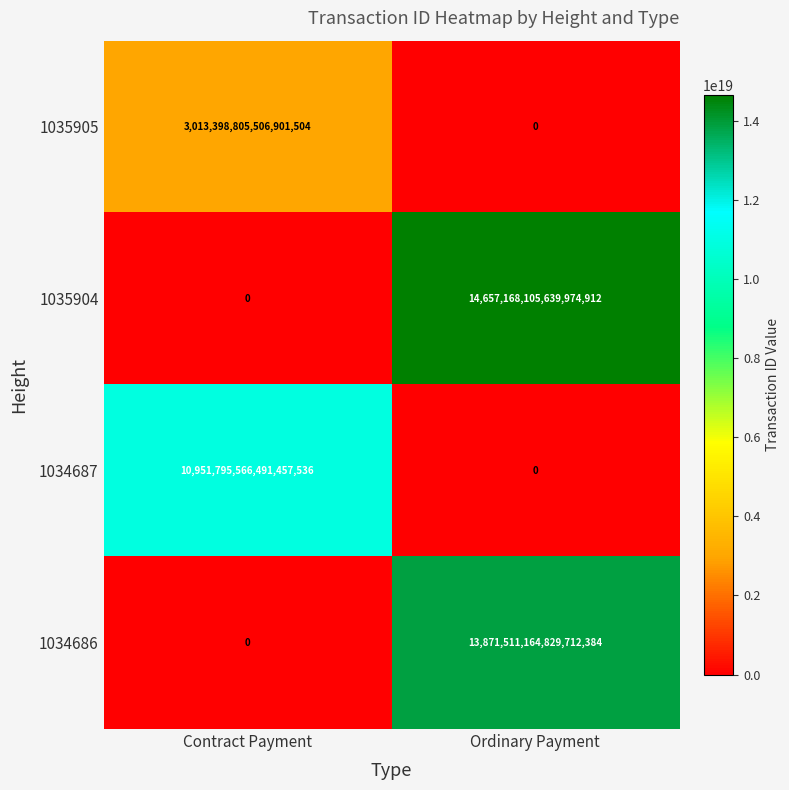

At which label is 1035904 closest to 7328584052819987456?

Contract Payment